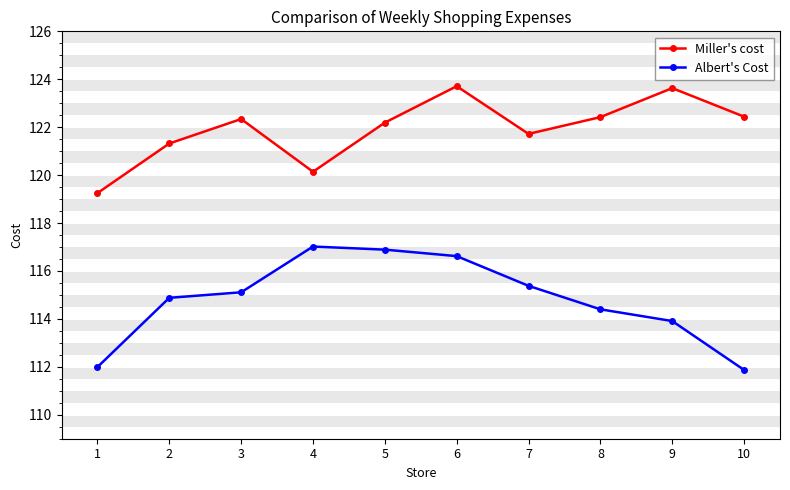

What is the greatest value displayed?

123.7